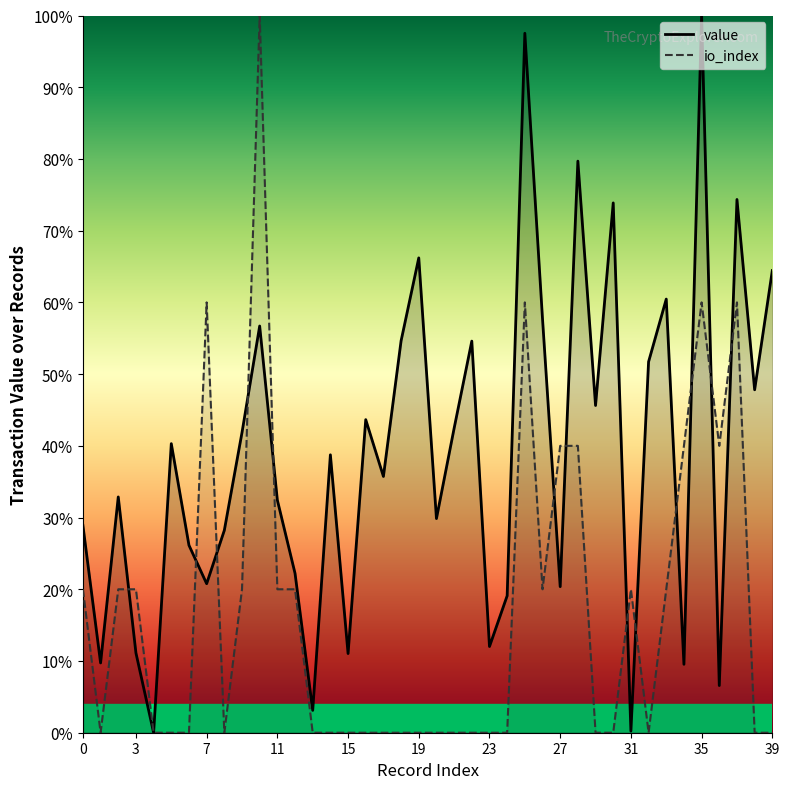

Reading left to right, extract all data points from this chart.

value: 28.9	9.7	32.9	11.1	0.0	40.3	26.1	20.8	28.2	41.9	56.7	32.4	22.2	3.1	38.7	11.0	43.7	35.7	54.6	66.2	29.9	42.4	54.6	12.0	19.1	97.5	57.7	20.4	79.7	45.6	73.9	0.2	51.7	60.5	9.5	100.0	6.6	74.3	47.8	64.4
io_index: 20.0	0.0	20.0	20.0	0.0	0.0	0.0	60.0	0.0	20.0	100.0	20.0	20.0	0.0	0.0	0.0	0.0	0.0	0.0	0.0	0.0	0.0	0.0	0.0	0.0	60.0	20.0	40.0	40.0	0.0	0.0	20.0	0.0	20.0	40.0	60.0	40.0	60.0	0.0	0.0